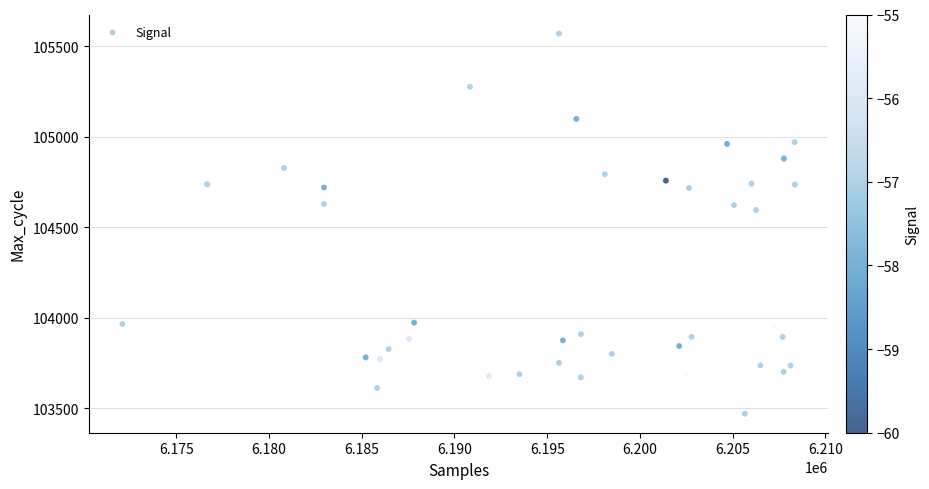

What Y value in the scatter plot is closest to 104520?

104596